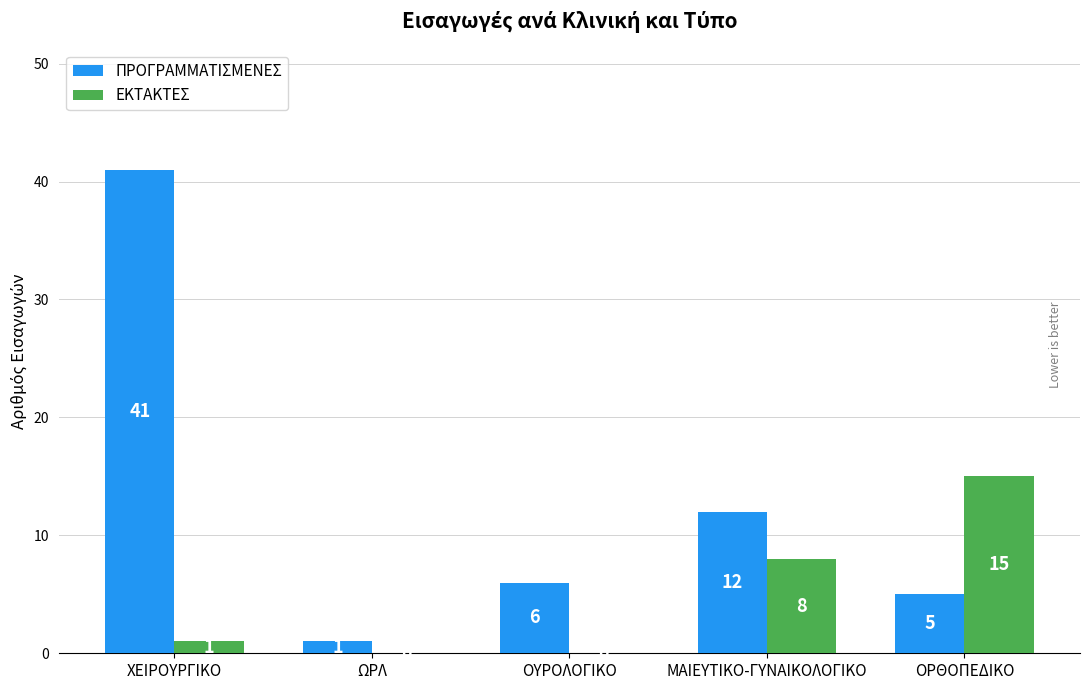

What is the average value of the ΕΚΤΑΚΤΕΣ series?

5